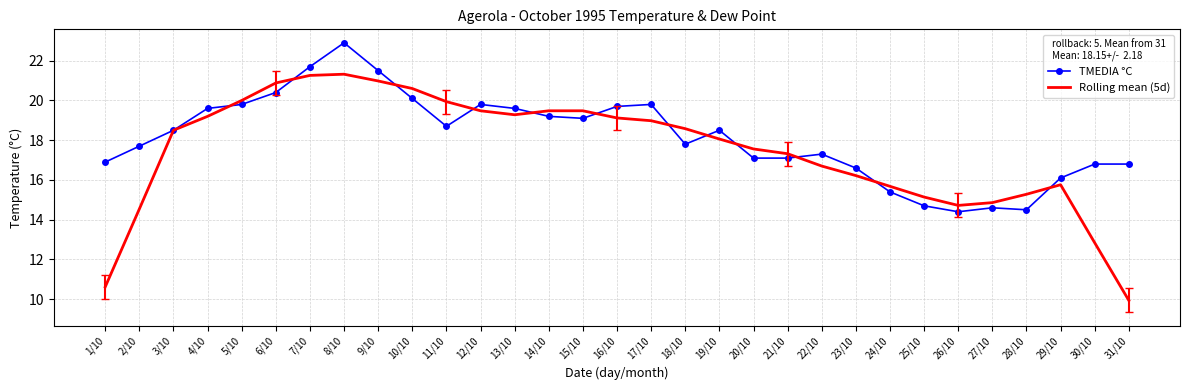

Is it true that Rolling mean (5d) equals 15.1 at 25/10?

True